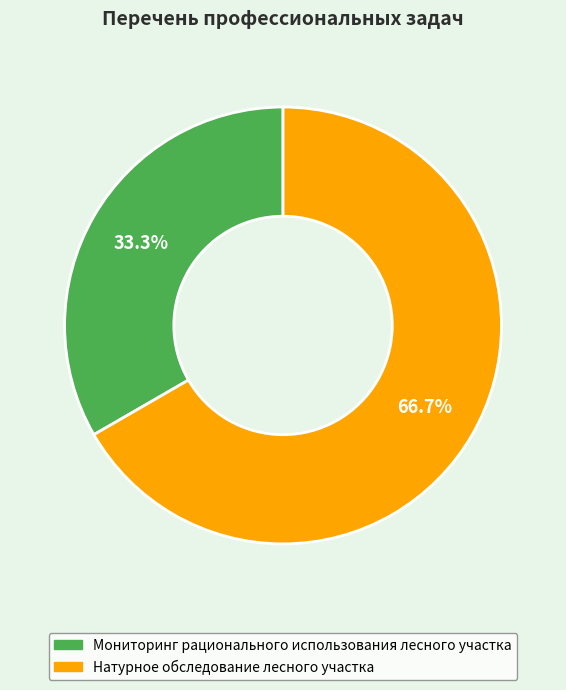

What is the ratio of the value at Мониторинг рационального использования лесного участка to the value at Натурное обследование лесного участка?

0.5